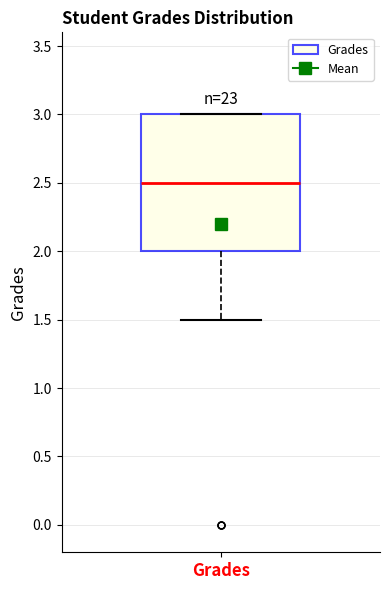

Transcribe this box plot: give where the median line is, the range the box spans, and where the two whiskers end, as read against the y-axis. The values are not printed on the chart, so give them approximately, as read against the axis.

median 2.5, box 2.0 to 3.0, whiskers 1.5 to 3.0